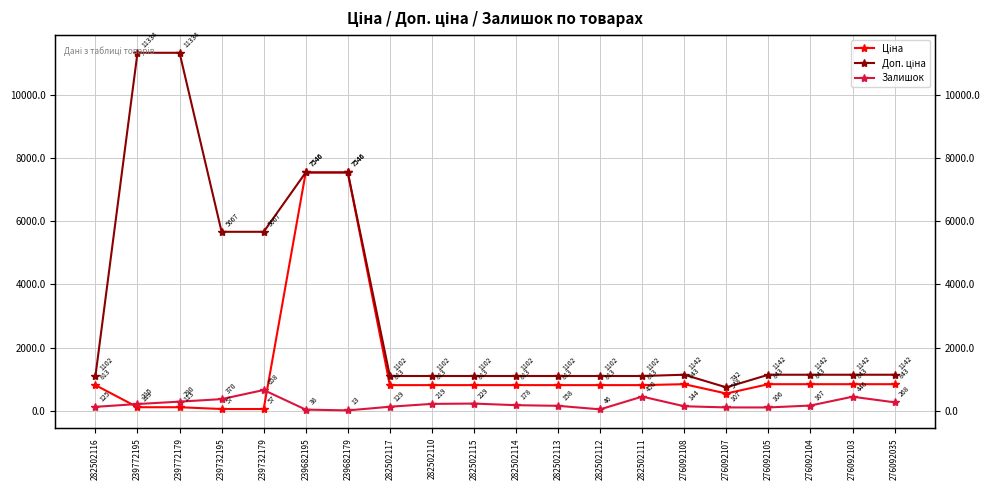

What is the highest value of the Доп. ціна series?

11334.0